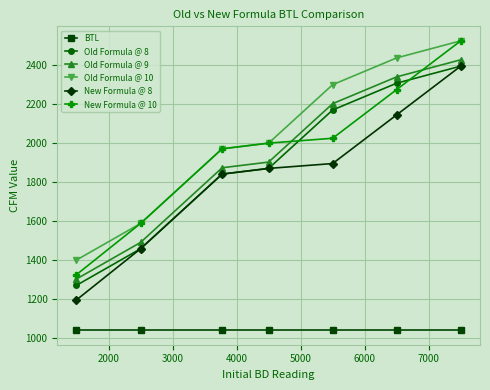

Does the chart display data point markers on the line(s)?

Yes